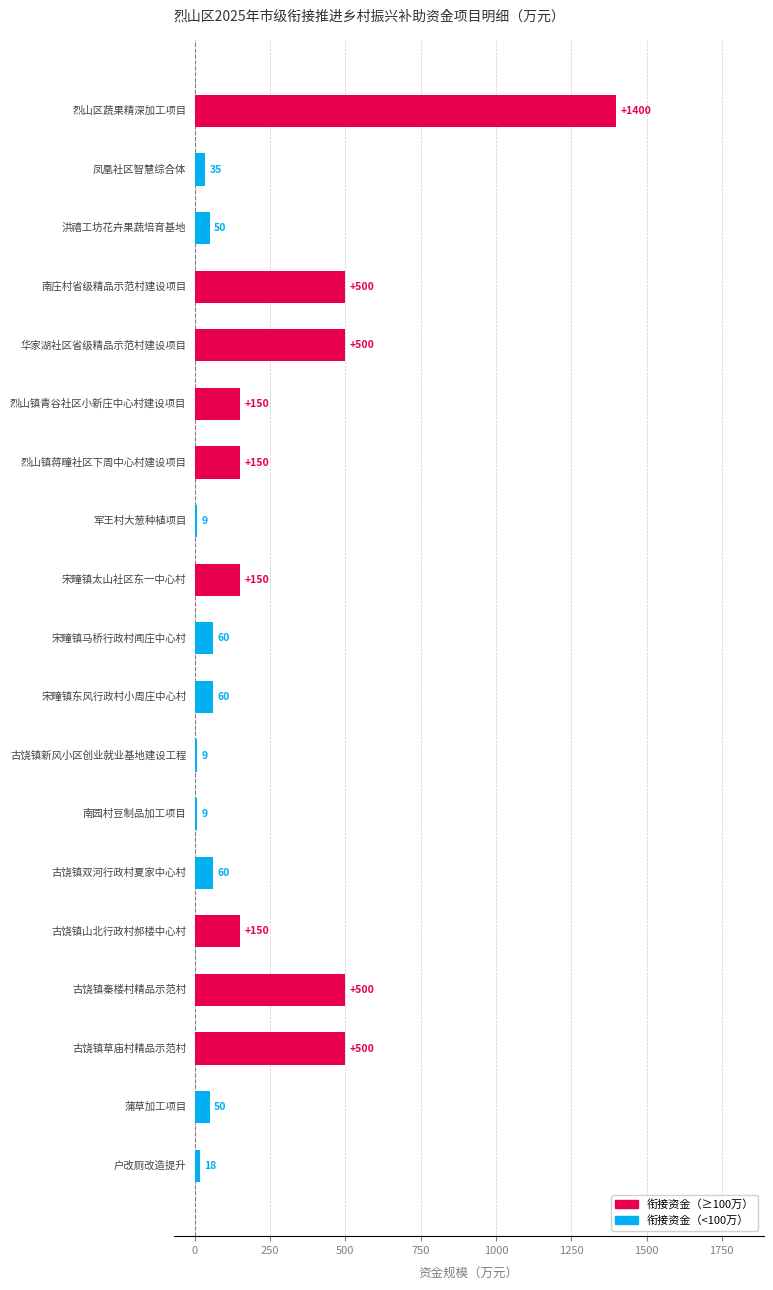

What is the maximum value shown in the chart?

1400.0